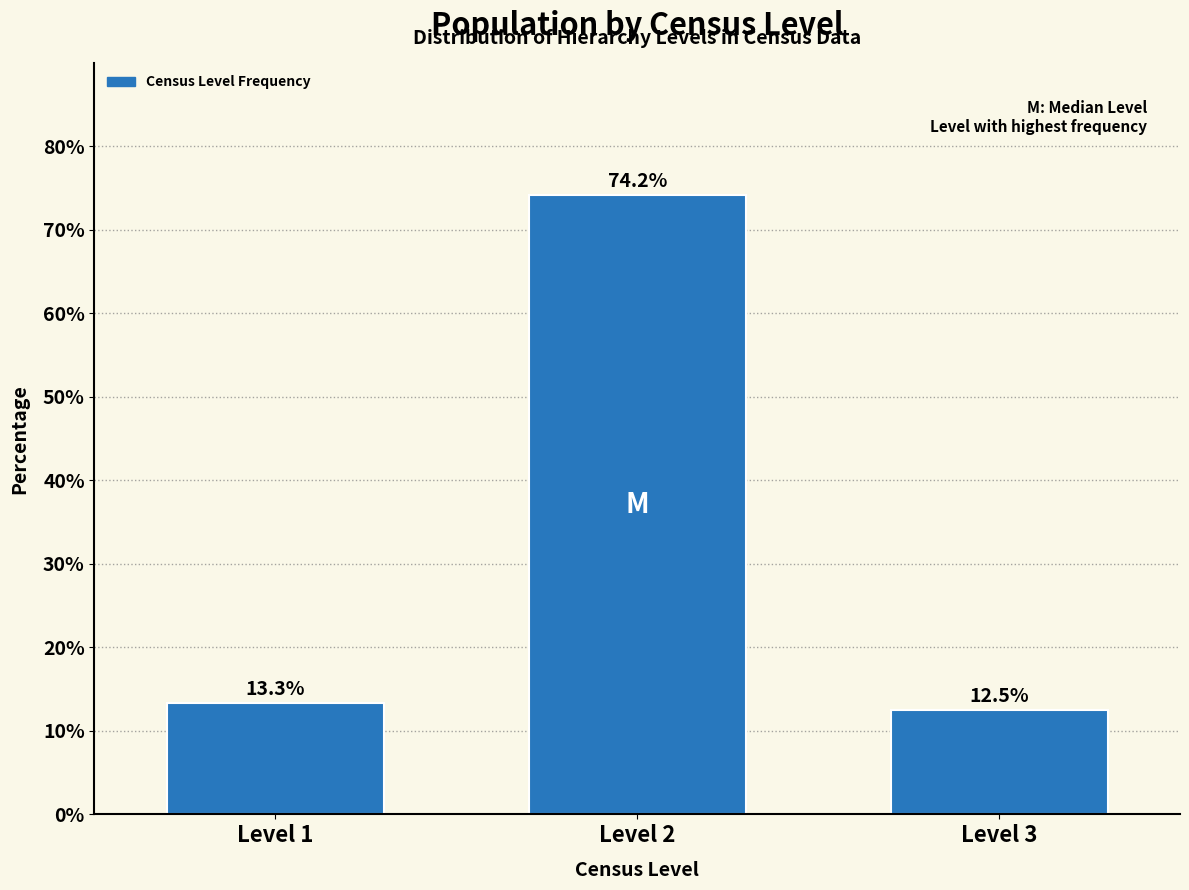

Reading right to left, what are all the values shown in this chart?

Level 3=12.5	Level 2=74.2	Level 1=13.3